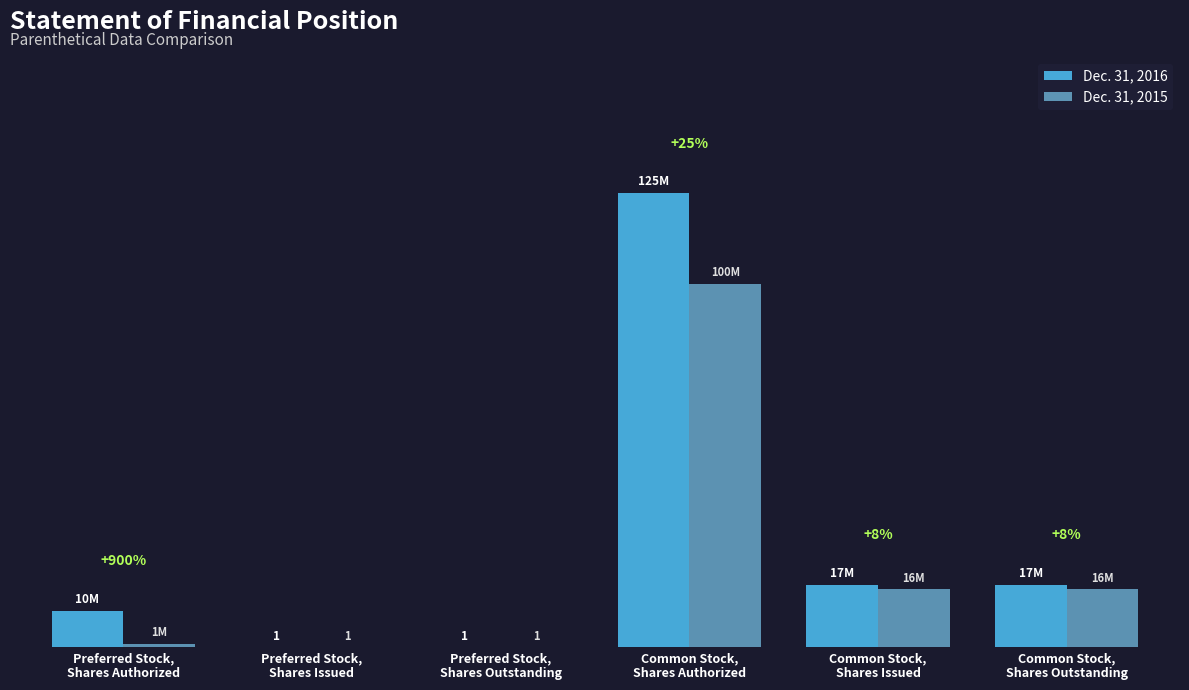

True or false: Dec. 31, 2016 has a value of 208400066 at Common Stock,
Shares Authorized.

False